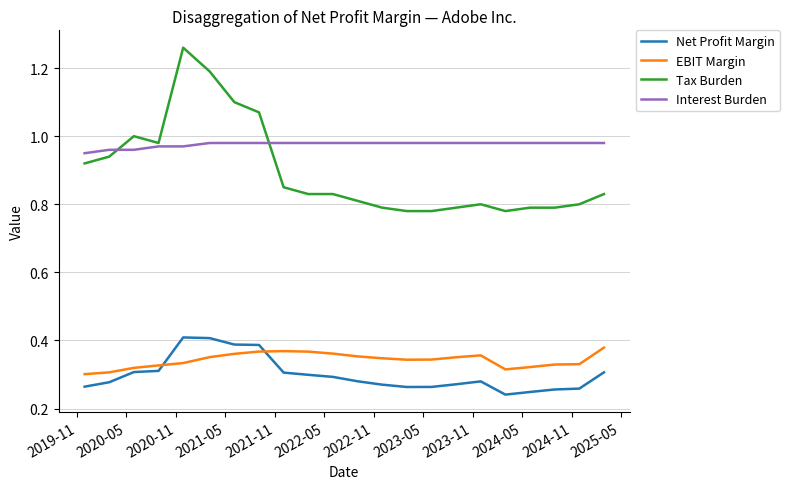

True or false: Tax Burden and EBIT Margin cross at least once.

False